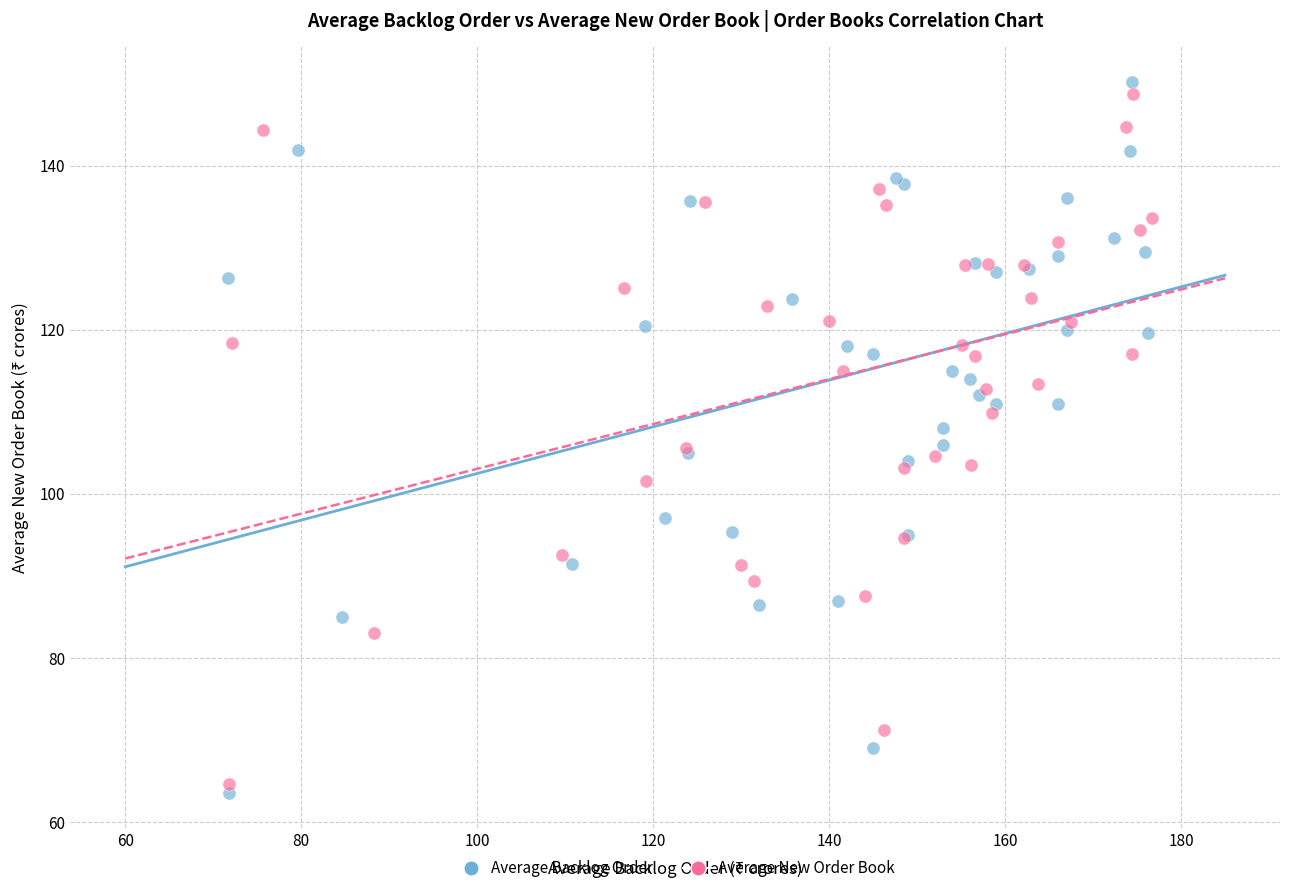

What are all the series names shown in the legend?

Average Backlog Order, Average New Order Book